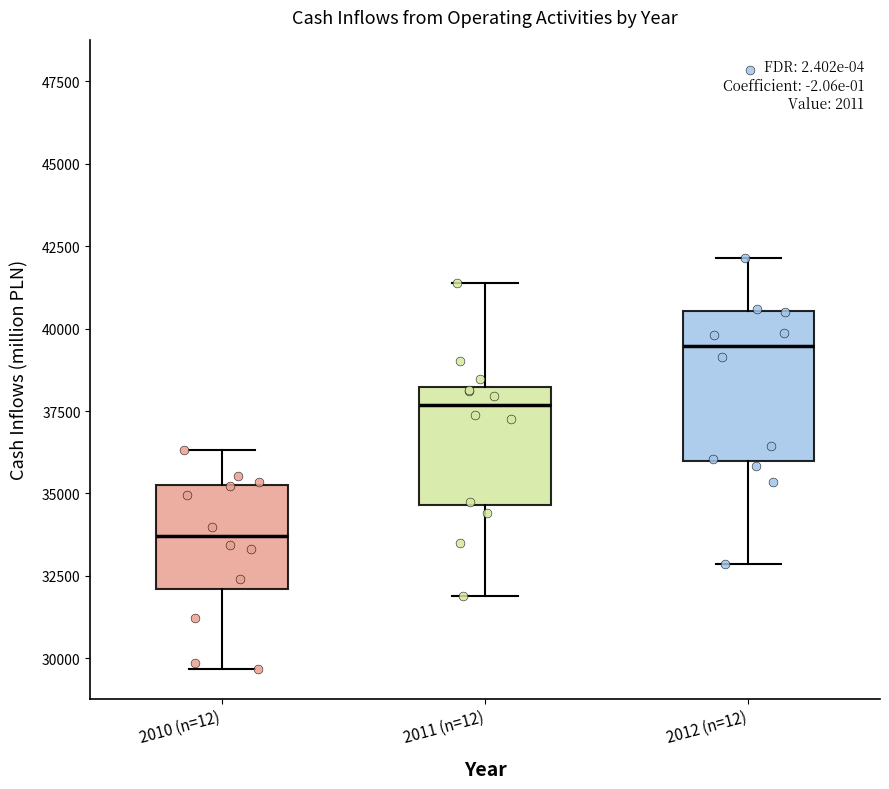

Which box is the tallest, from its lower edge to its upper edge?

2012 (n=12)